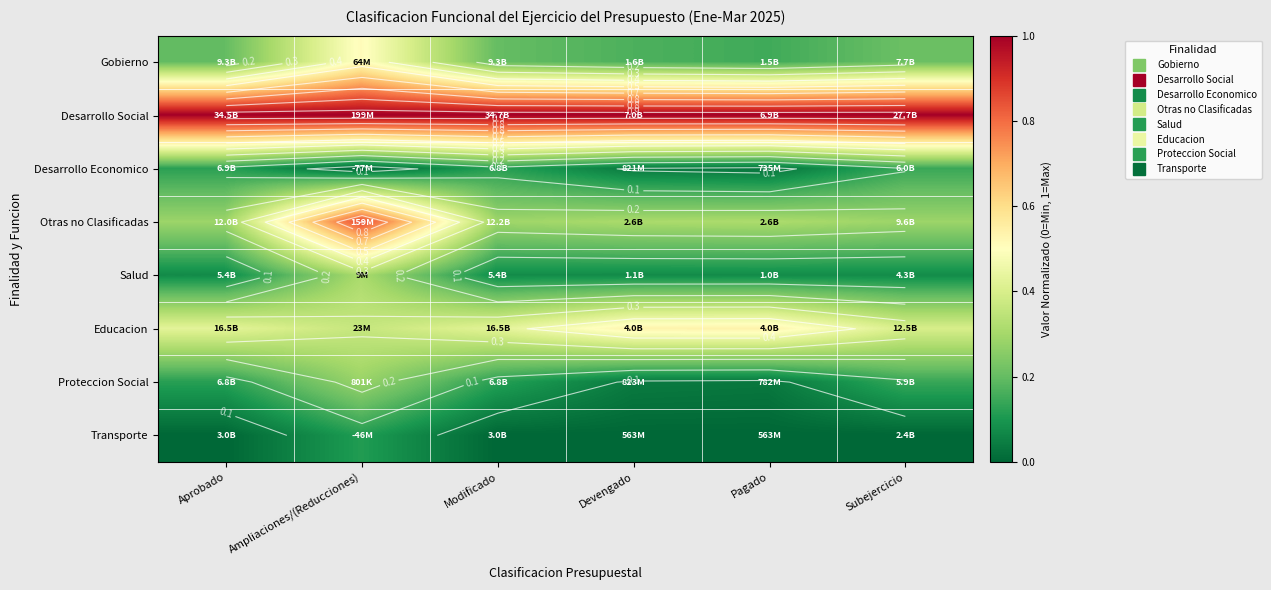

How many values in Desarrollo Economico are above zero?

5